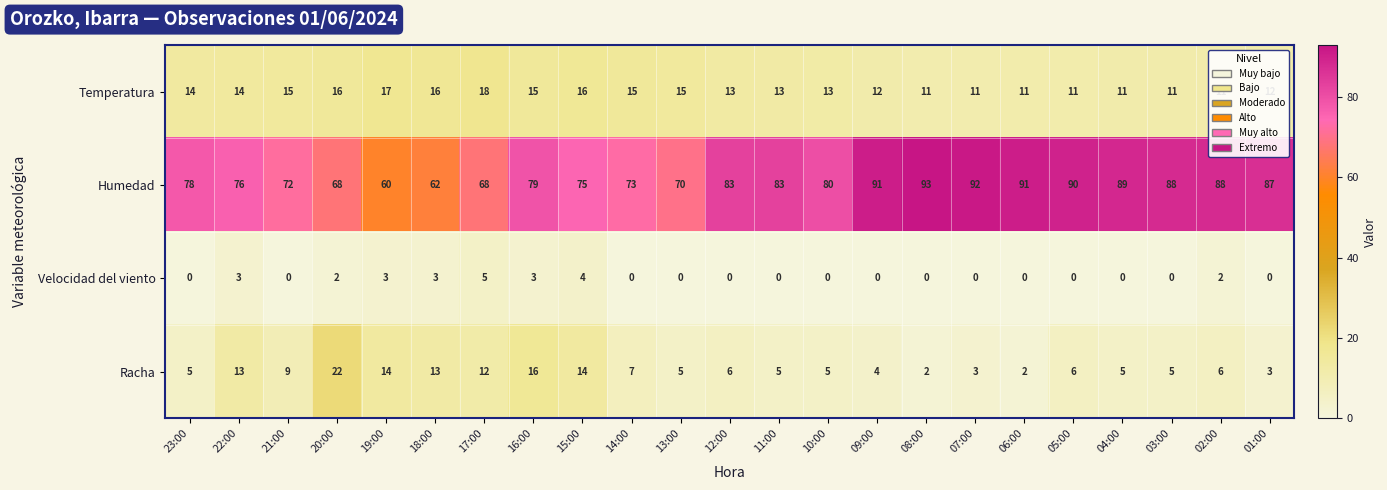

What is the sum of the Temperatura values at 07:00 and 15:00?

27